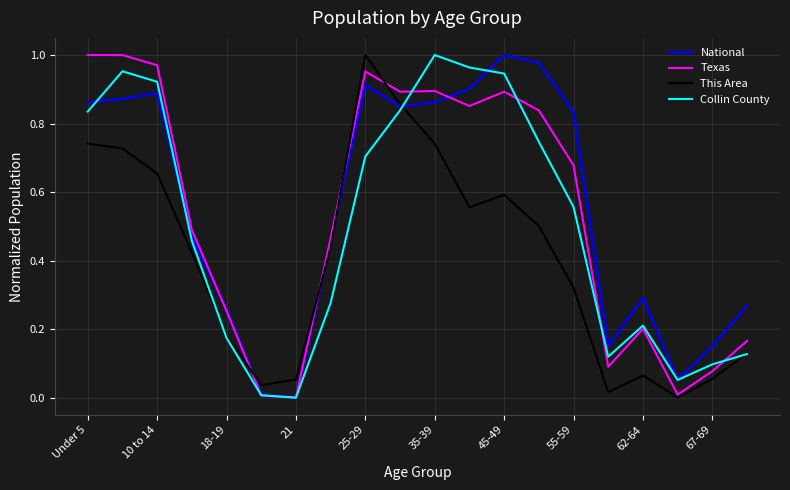

How many lines are shown in the chart?

4